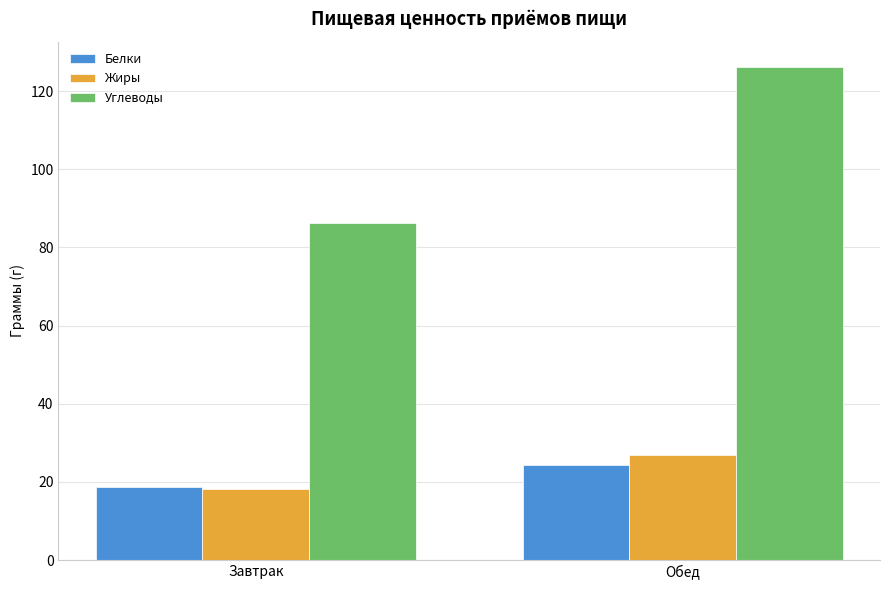

Is the value of Углеводы at Завтрак greater than the value of Жиры at Обед?

Yes